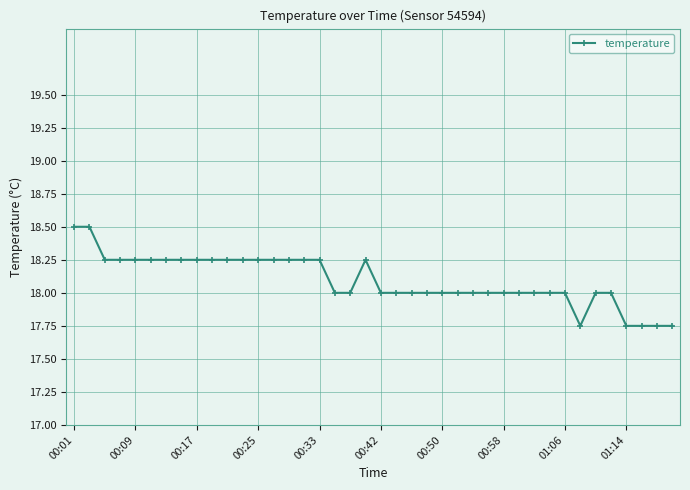

What is the maximum value shown in the chart?

18.5